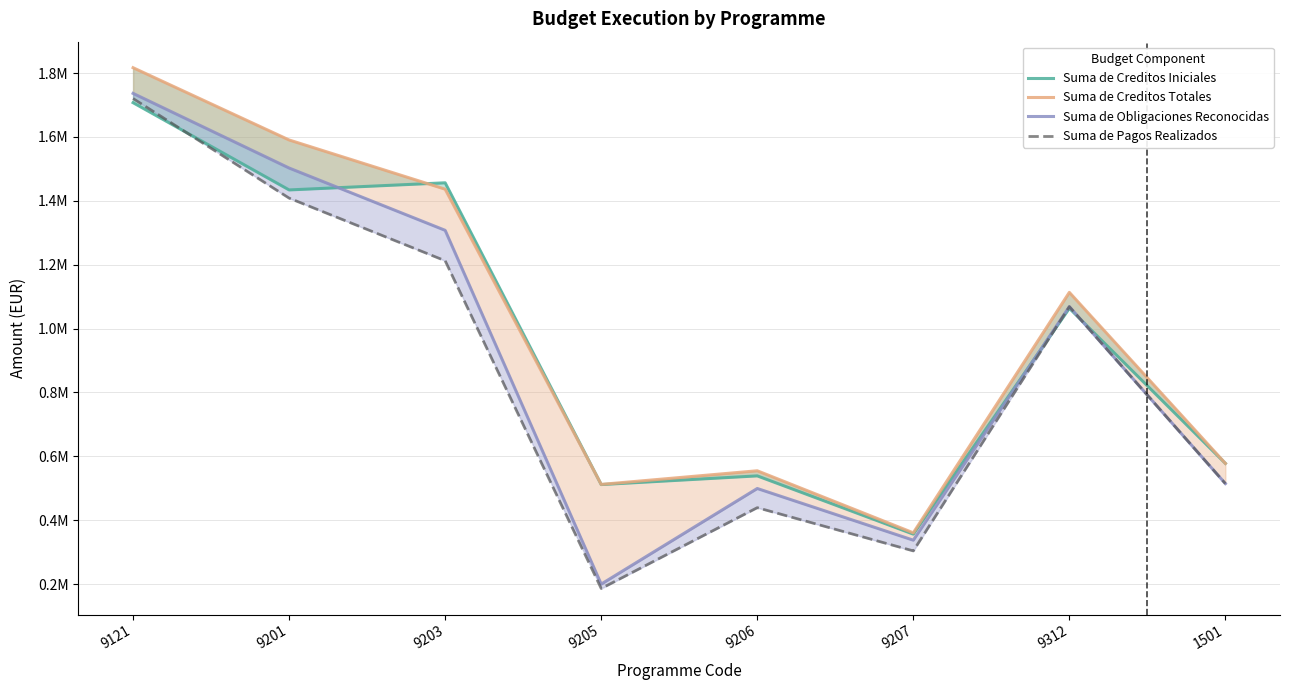

List the series in order of their peak value, lowest first.

Suma de Creditos Iniciales, Suma de Pagos Realizados, Suma de Obligaciones Reconocidas, Suma de Creditos Totales